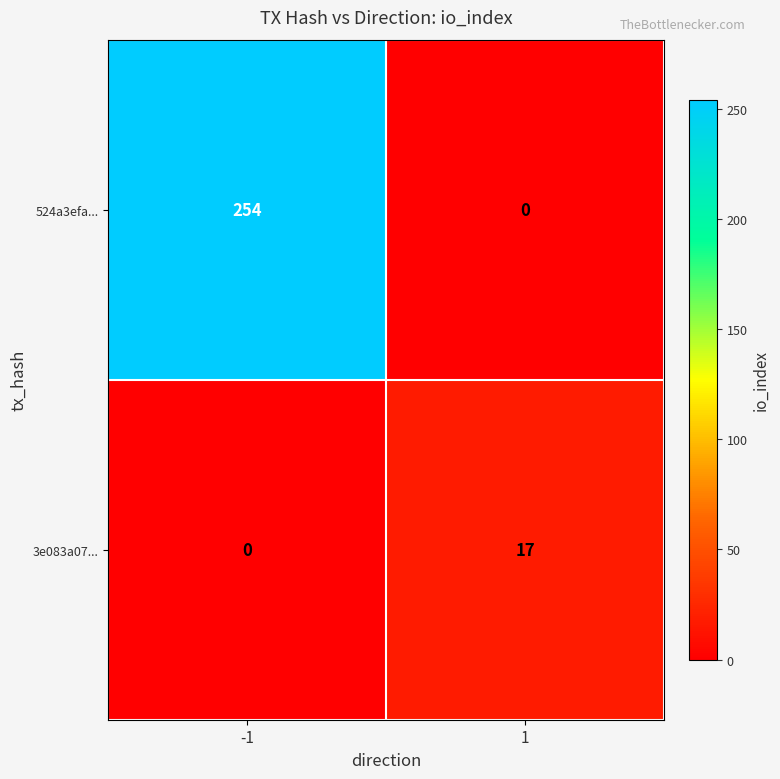

Rank the series by their average value, from lowest to highest.

3e083a07..., 524a3efa...